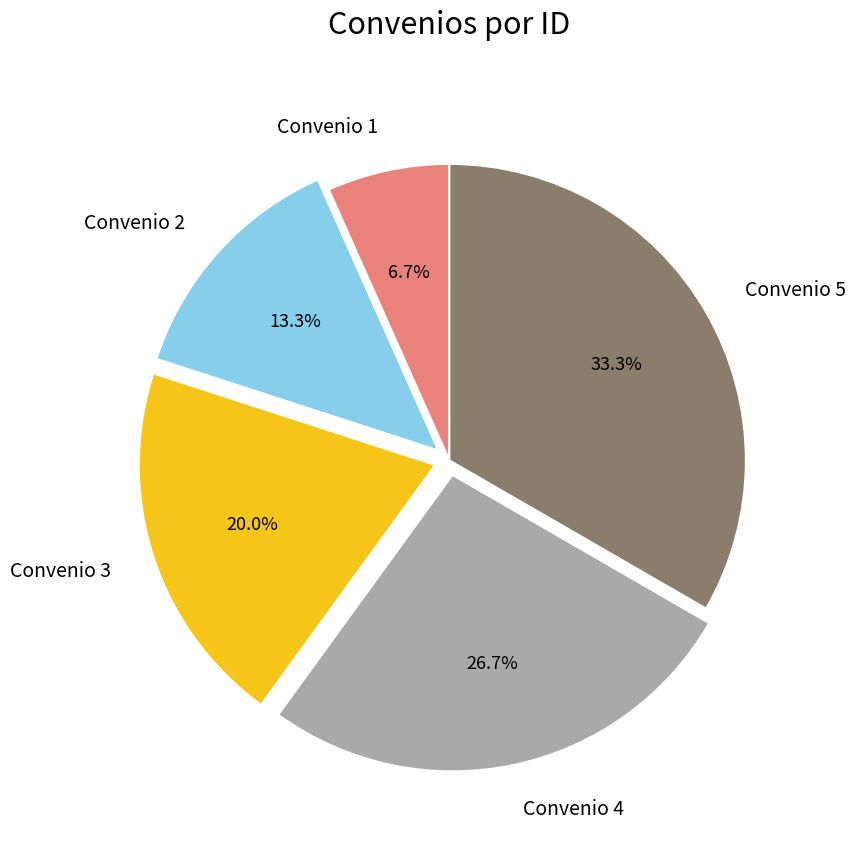

To the nearest percent, what is the average slice percentage?

20%